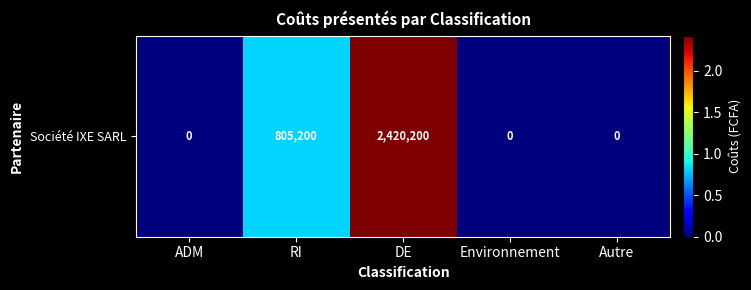

How many values are between 0 and 805200?

4